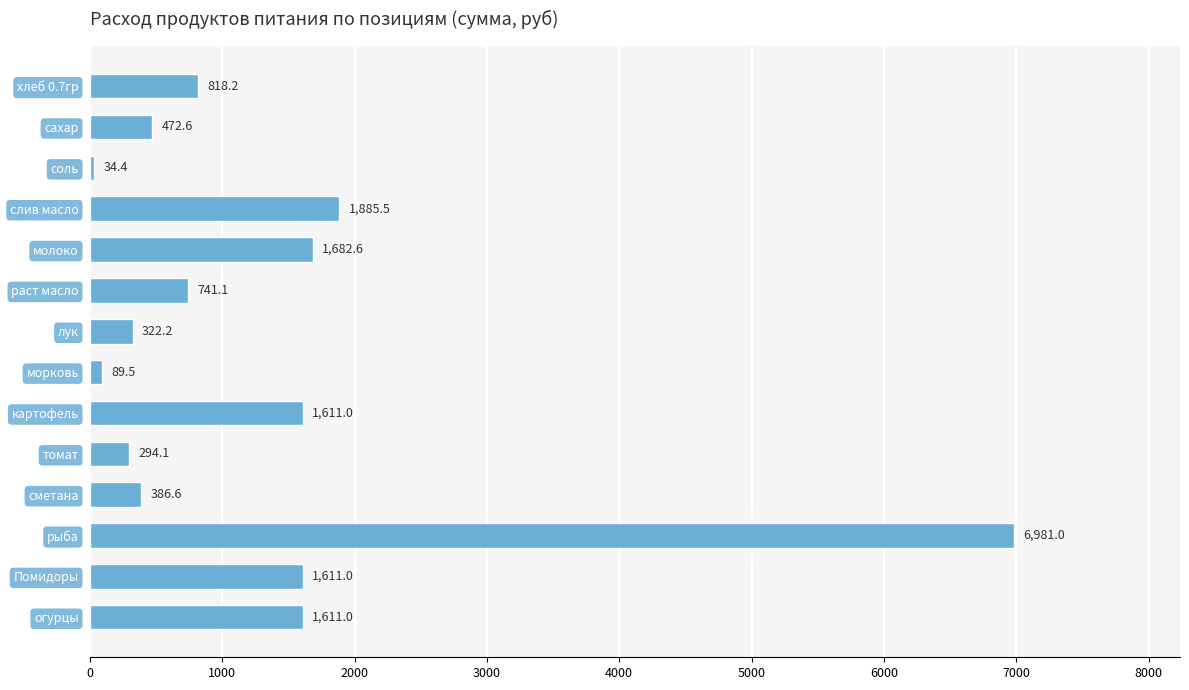

How many bars are there in total?

14